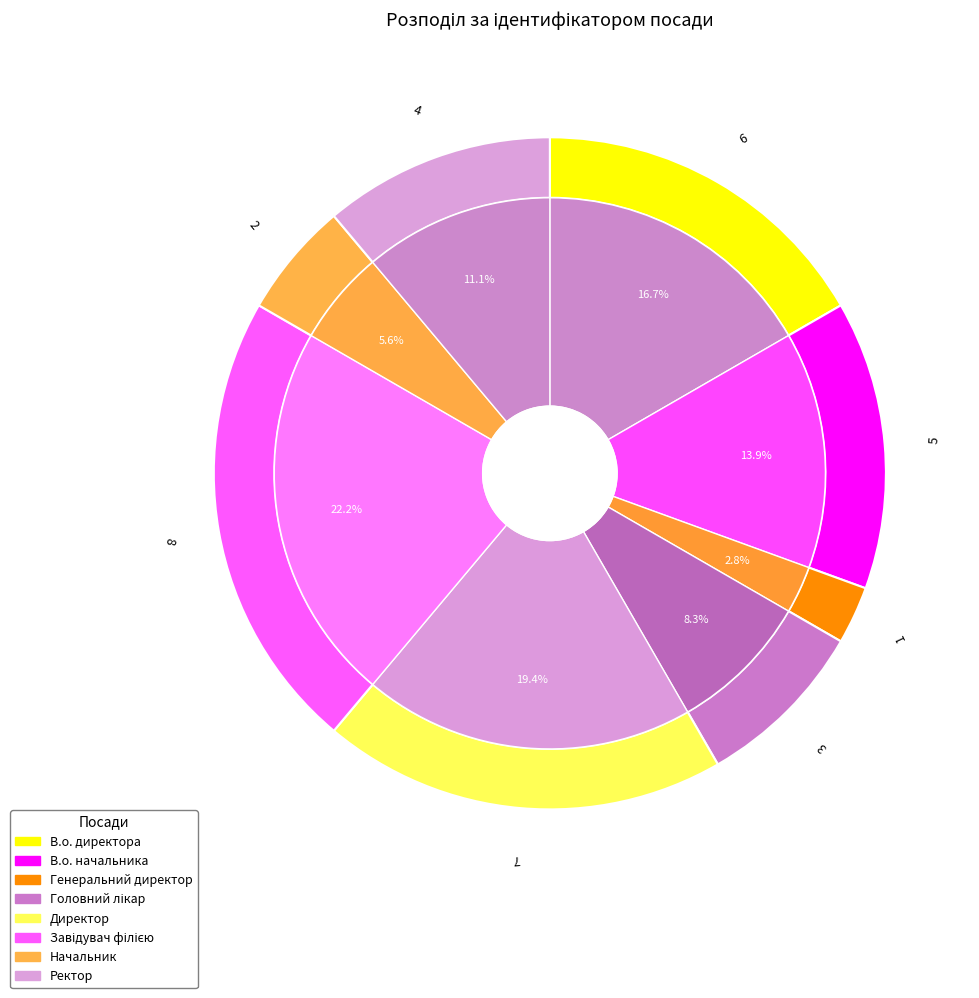

Which category has the biggest portion of the pie?

Завідувач філією